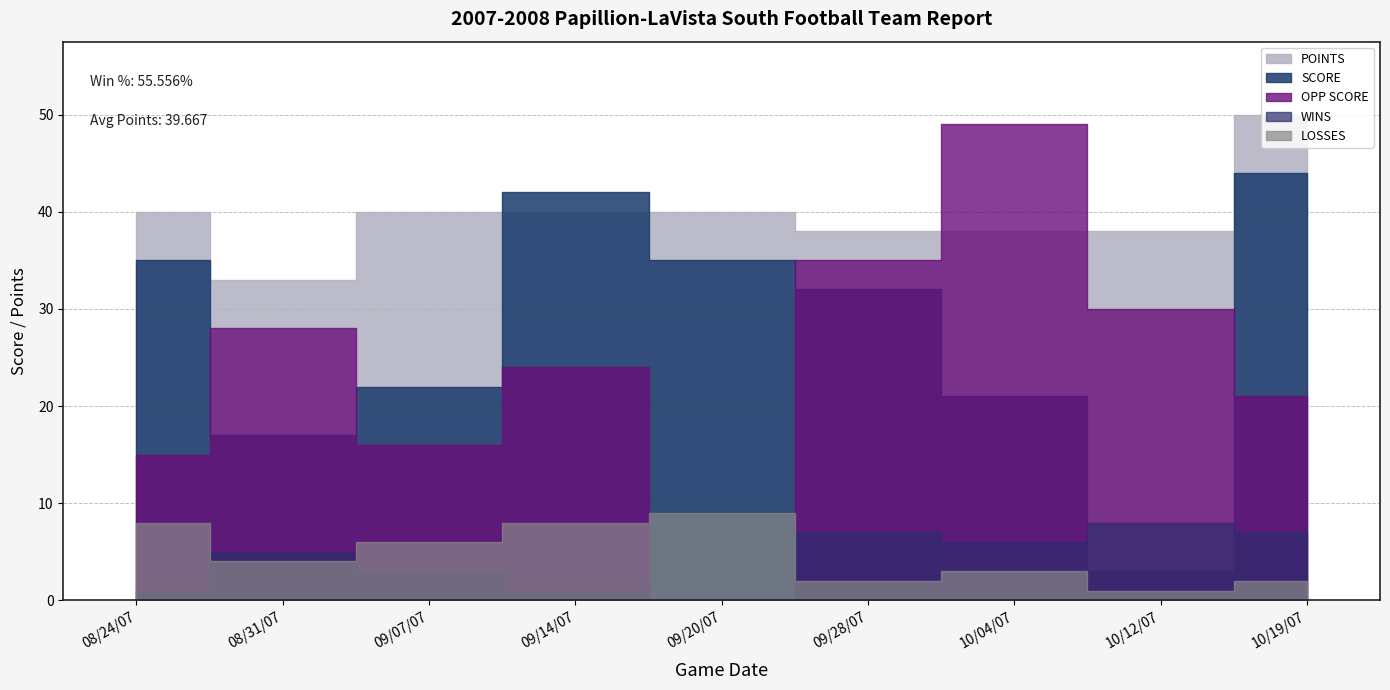

Count the WINS values in the range 1 to 7.

7